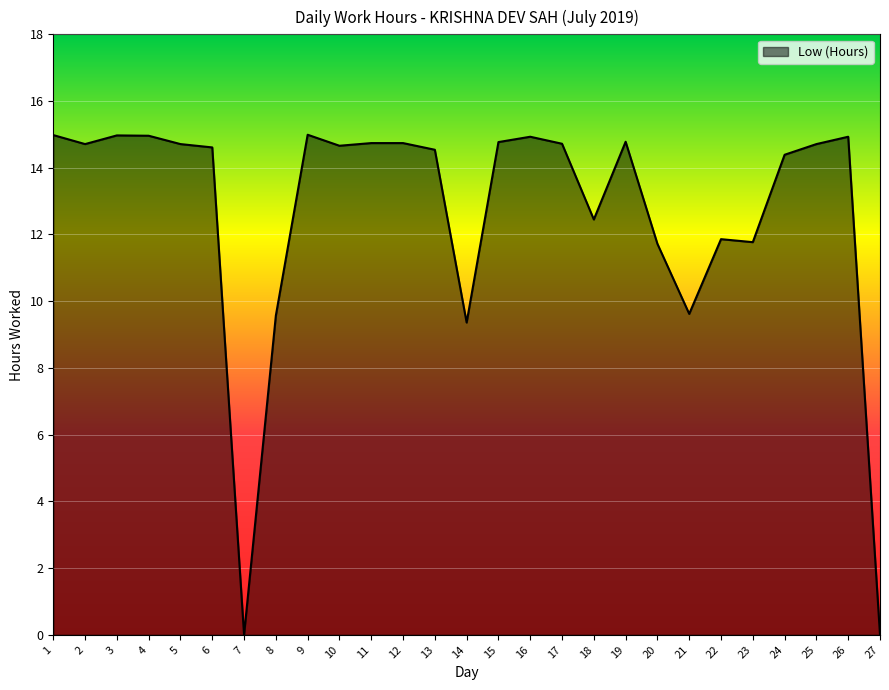

What is the ratio of the value at 15 to the value at 24?

1.0